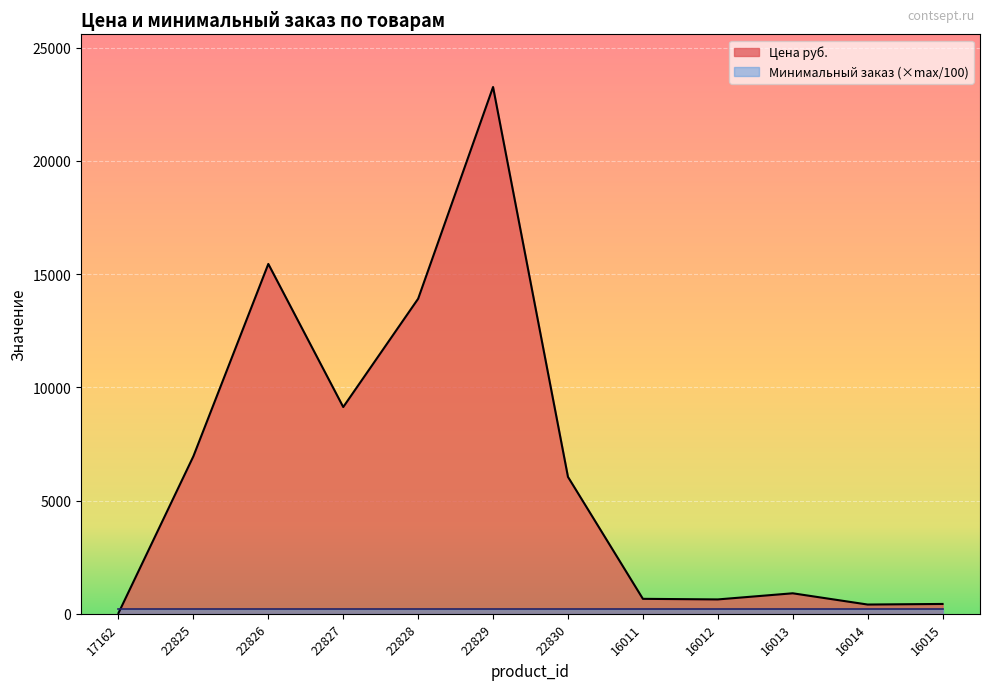

What is the value of the 10th point from the left?

905.0